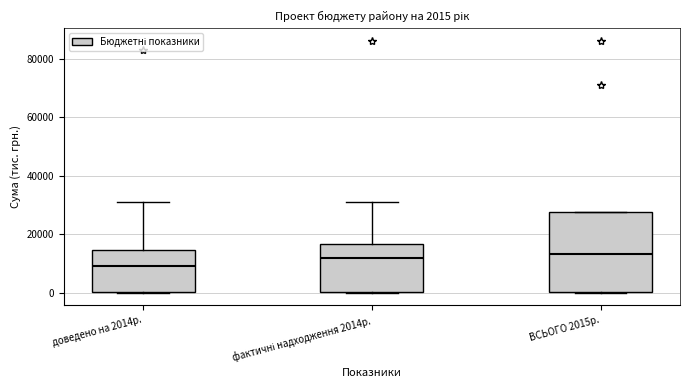

Which box has the lowest median line?

доведено на 2014р.